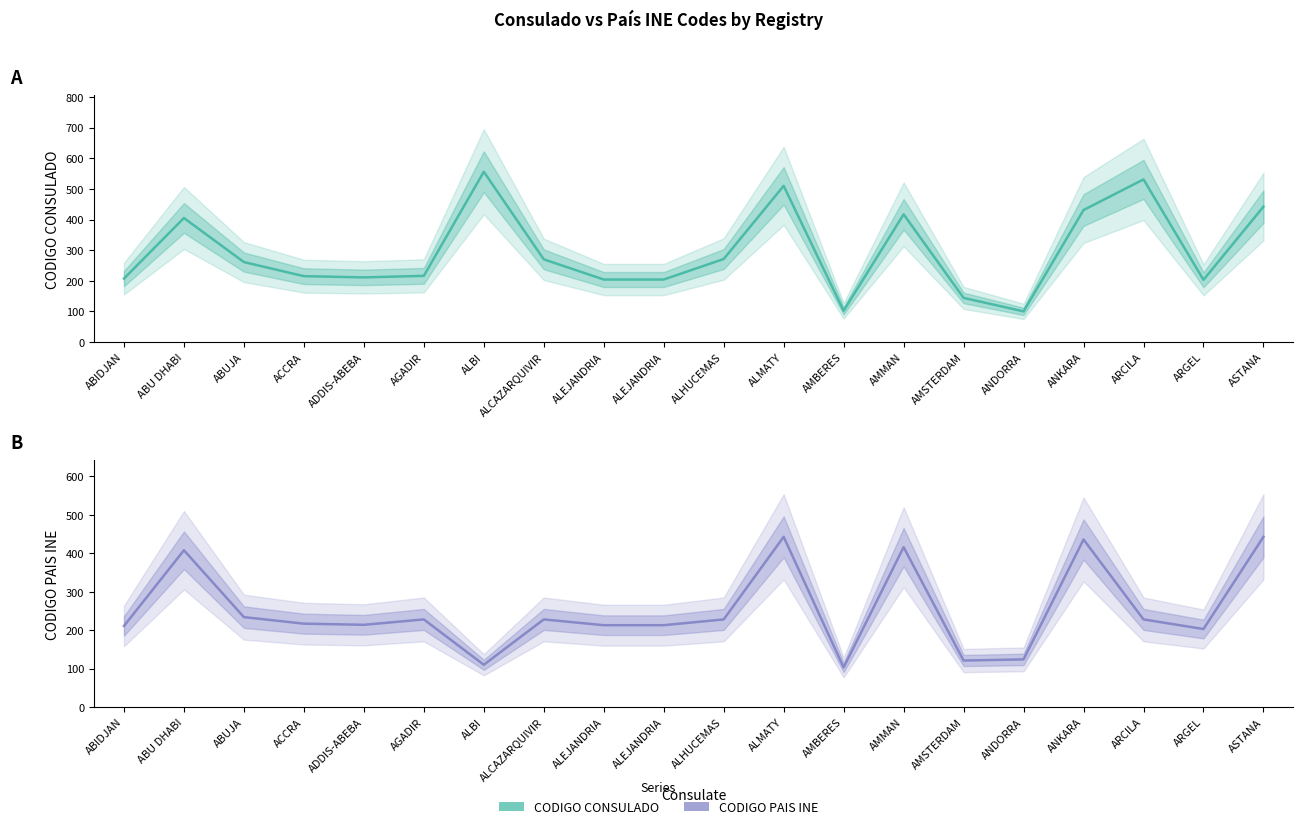

What is the difference between the second highest and minimum values in the CODIGO PAIS INE series?

340